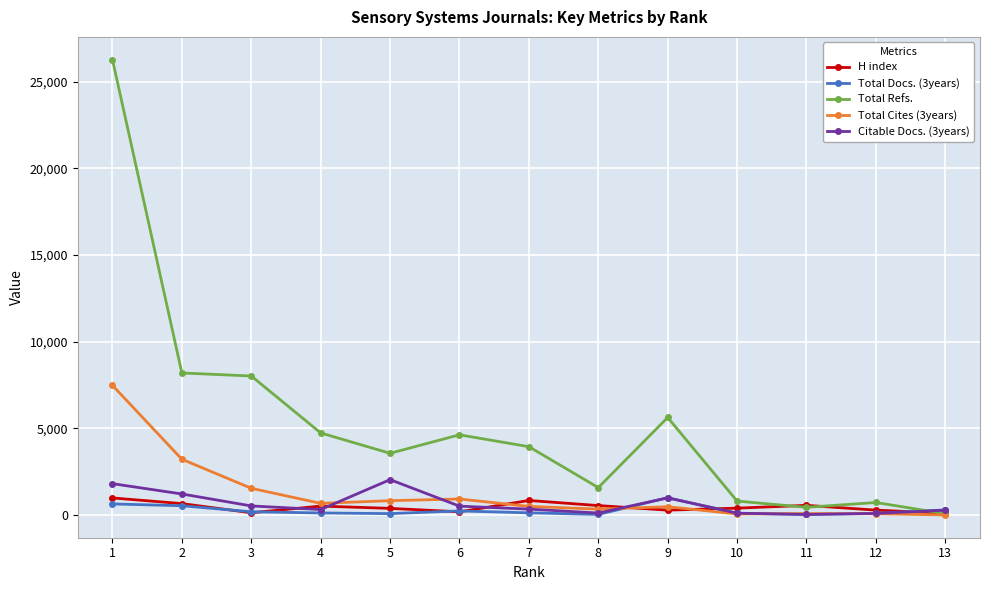

How many lines are shown in the chart?

5